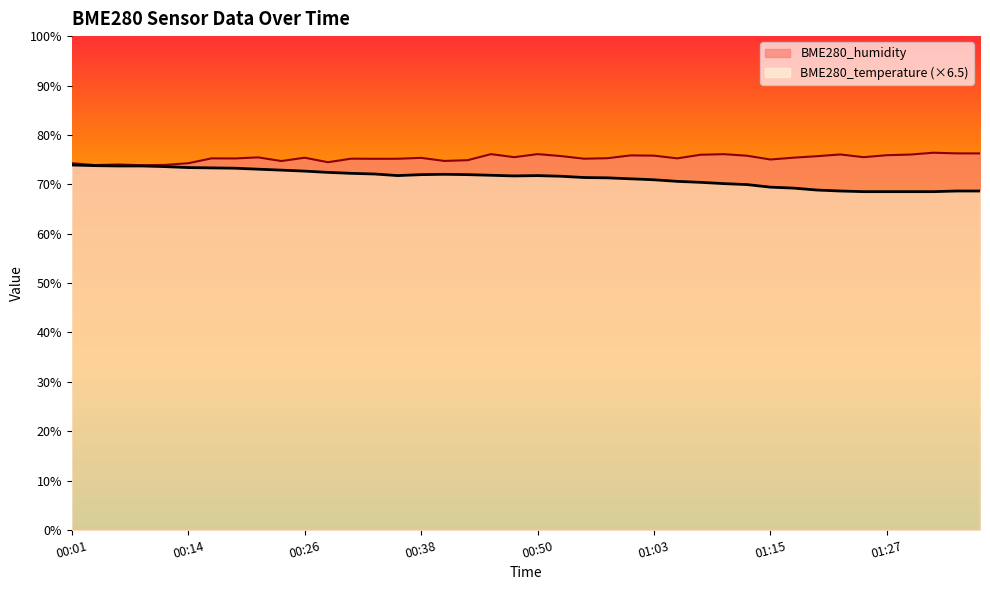

At 01:32, list the series in order from smallest to largest.

BME280_temperature, BME280_humidity